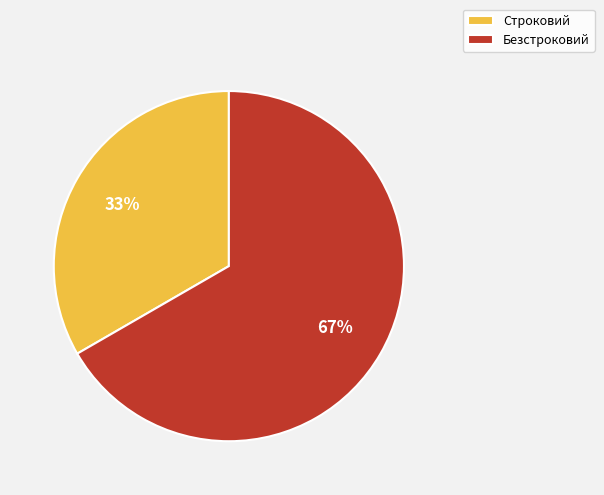

To the nearest percent, what percentage of the pie is Безстроковий?

67%